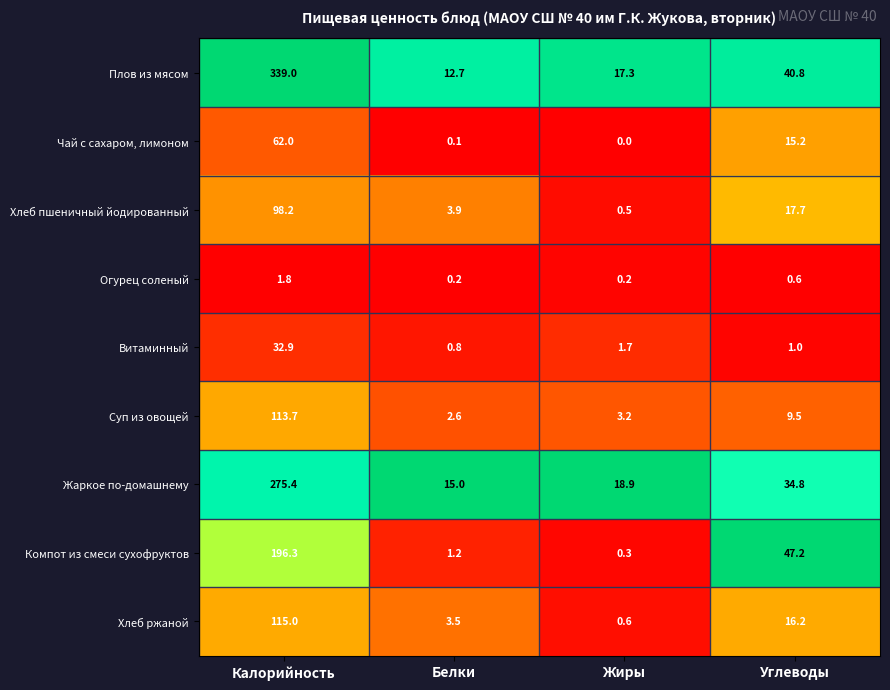

What value does the Жаркое по-домашнему series have at Жиры?

18.9